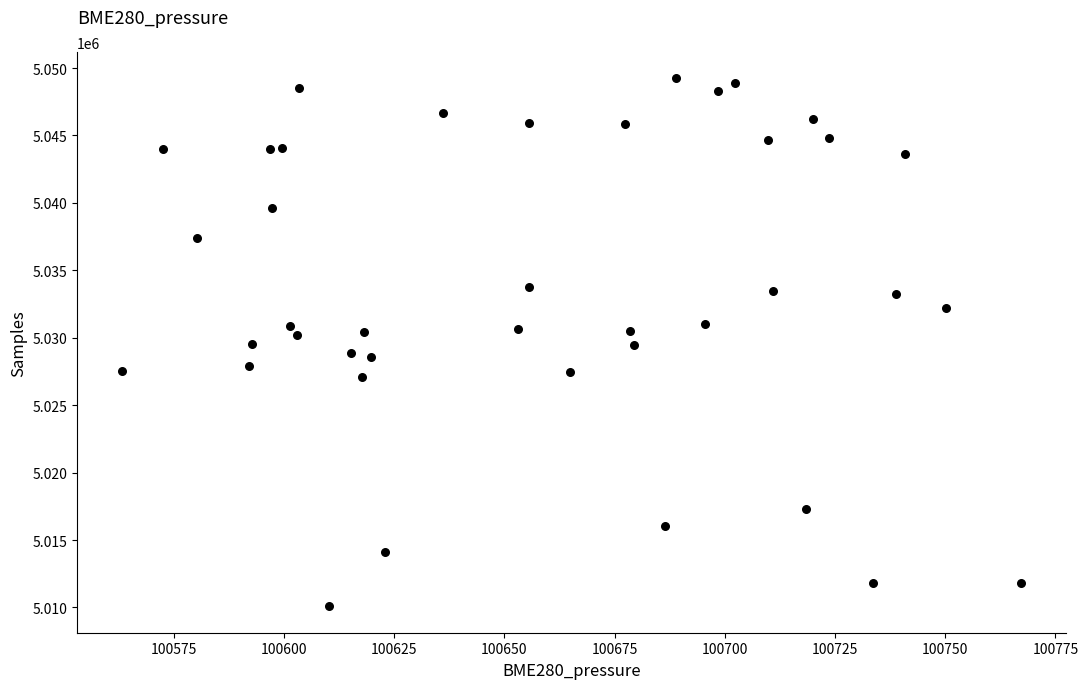

Count the number of points in this scatter plot.

40